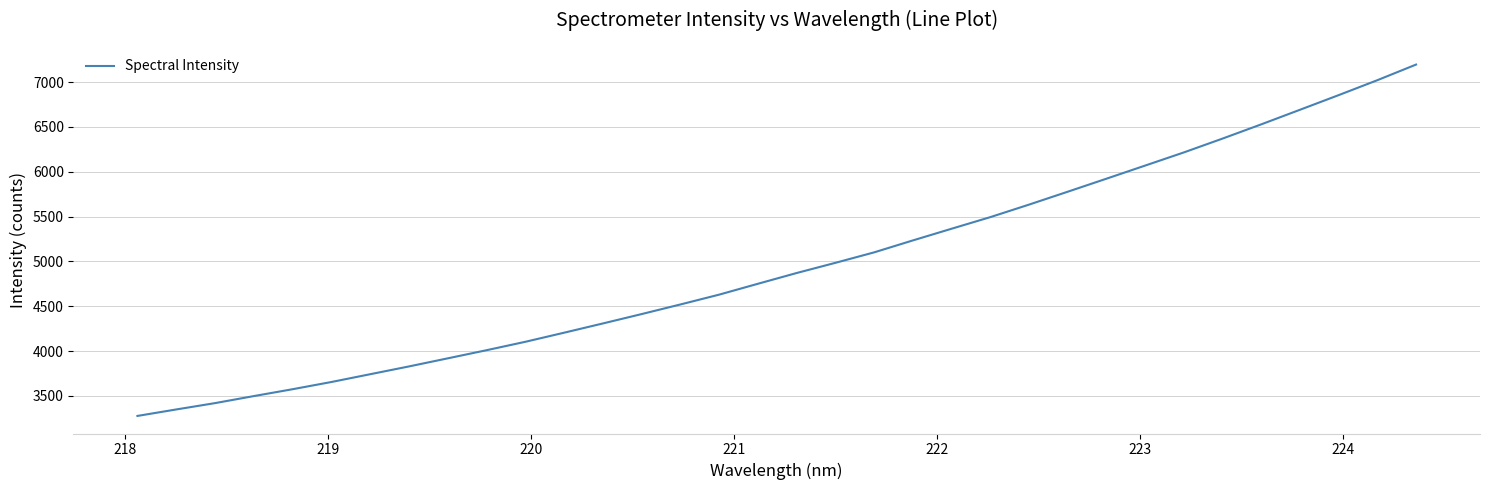

What is the difference between the maximum and minimum values?

3919.9